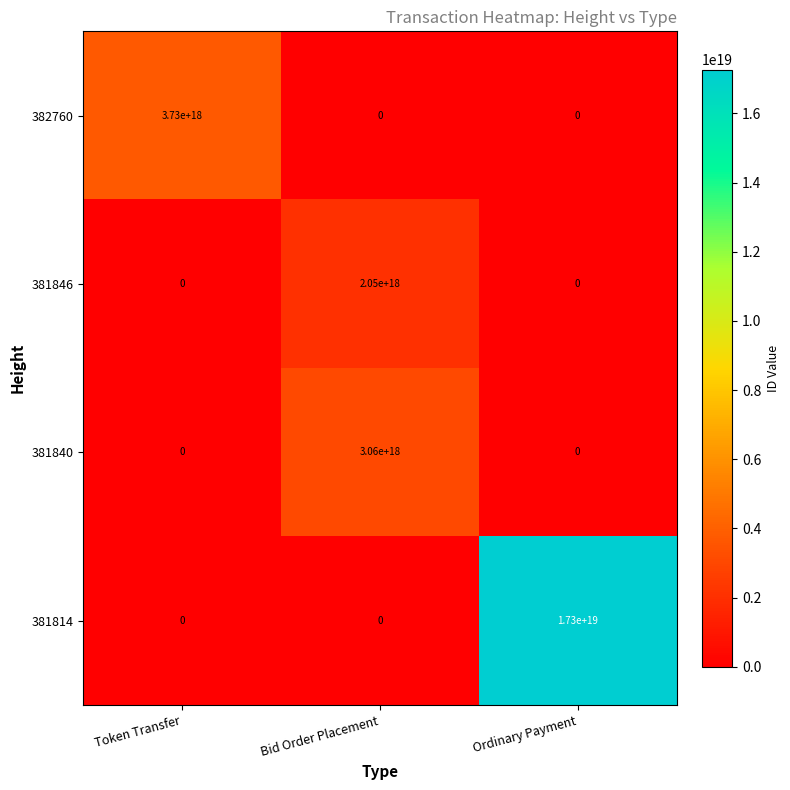

Where is 381840 nearest to the value 1530000000000000000?

Token Transfer